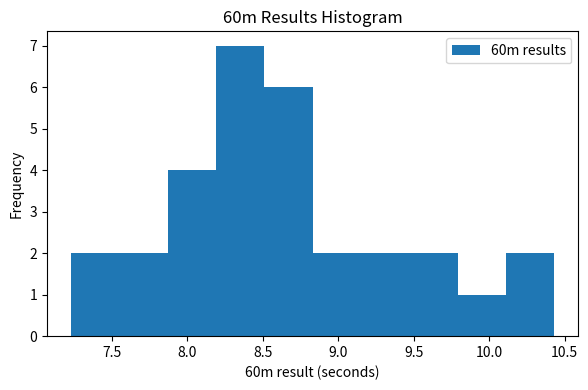

Over which range of the x-axis is the bar tallest?

8.19 to 8.51